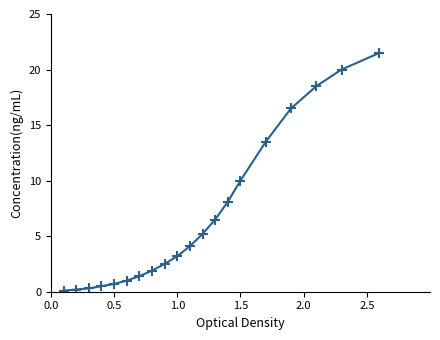

What is the average value?

6.8